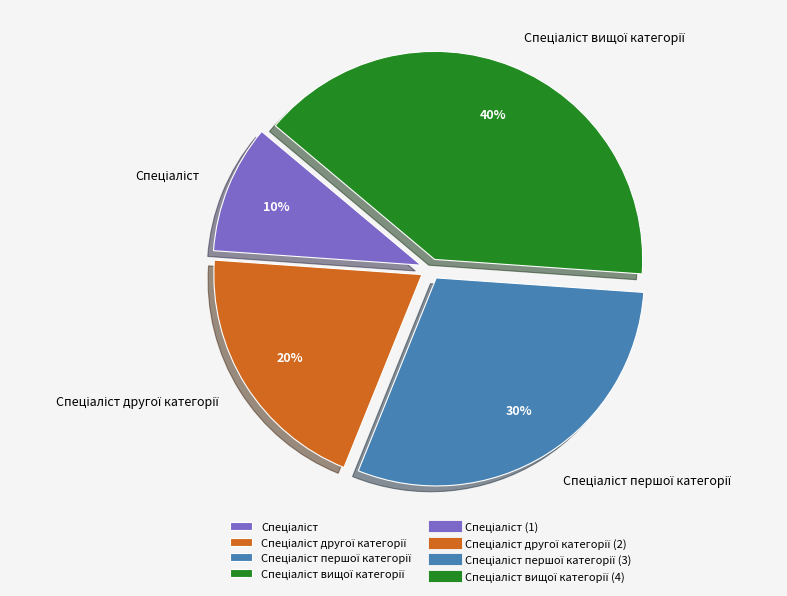

Is there a majority slice in this chart?

No